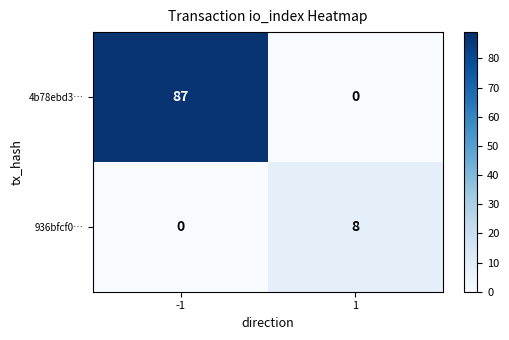

Reading left to right, extract all data points from this chart.

4b78ebd3…: 87	0
936bfcf0…: 0	8